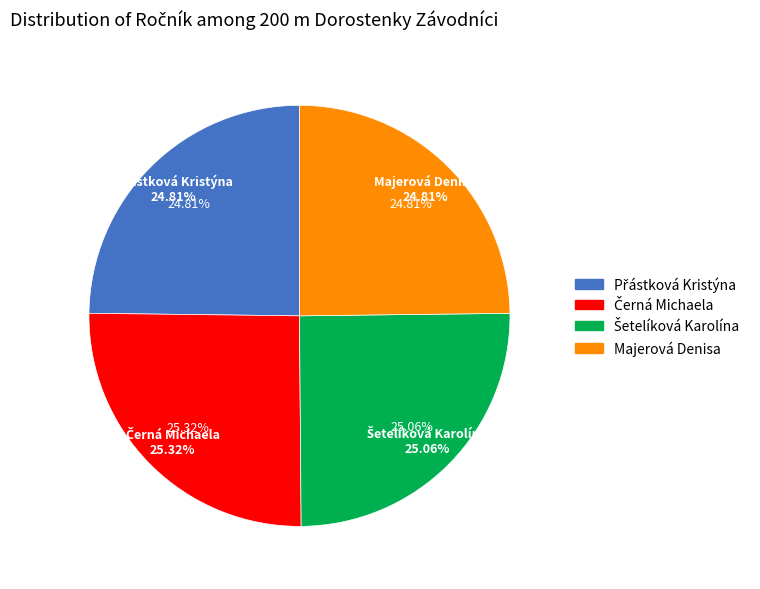

True or false: Šetelíková Karolína accounts for 34% of the total.

False